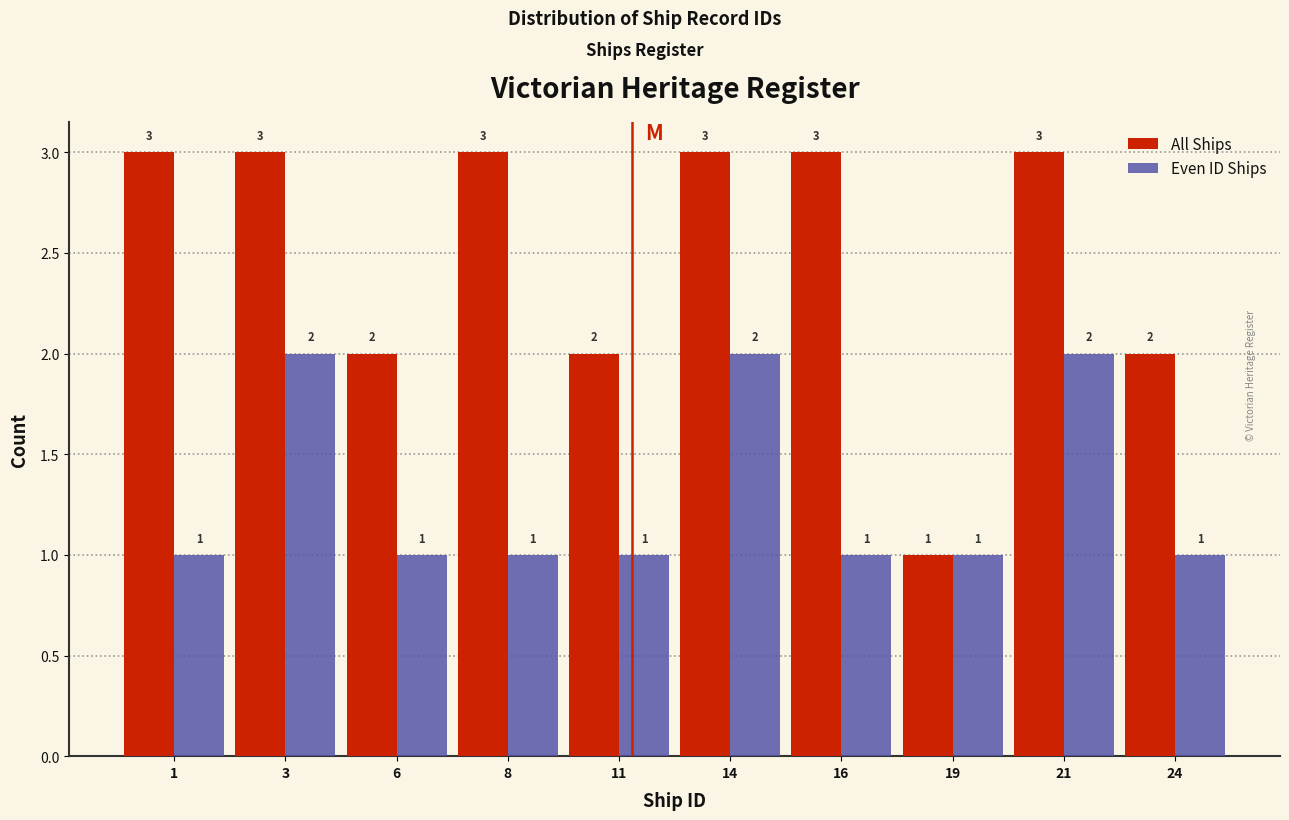

Reading left to right, what are all the values shown in this chart?

All Ships: 3	3	2	3	2	3	3	1	3	2
Even ID Ships: 1	2	1	1	1	2	1	1	2	1